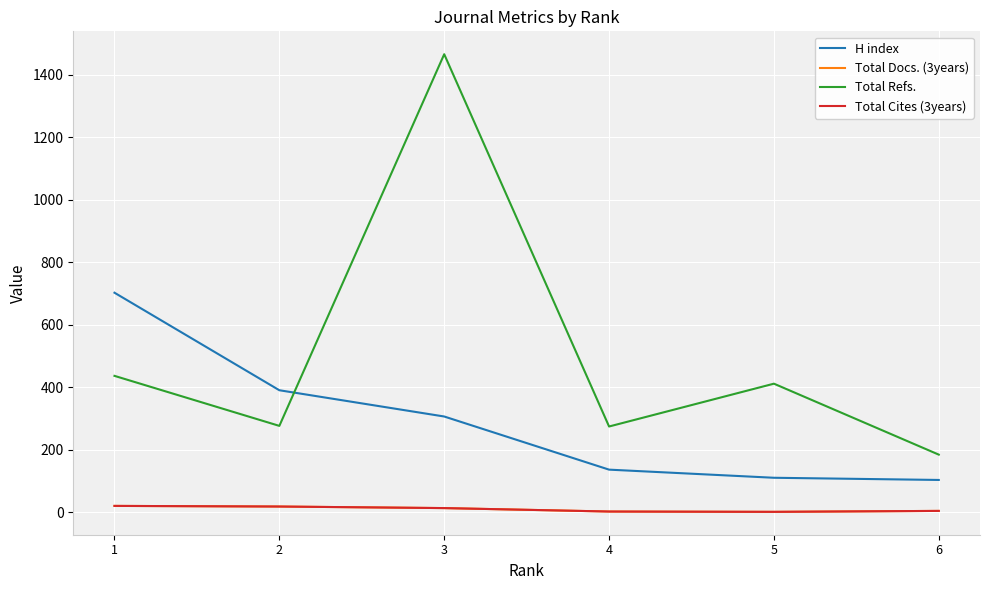

True or false: Total Refs. has more than 0 interior local peaks.

True